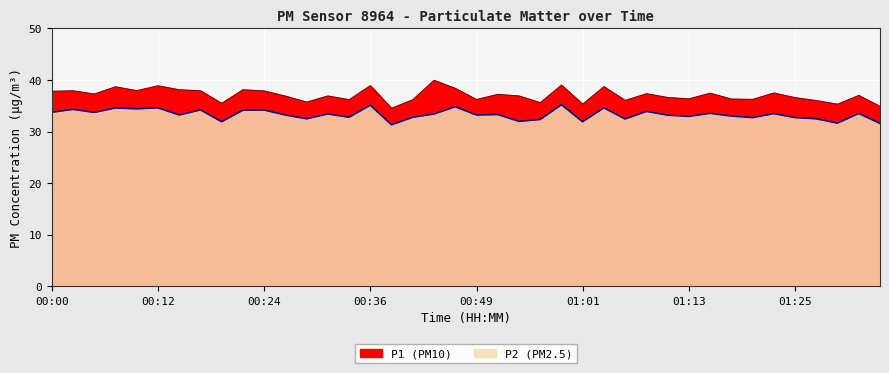

Does the chart display data point markers on the line(s)?

No